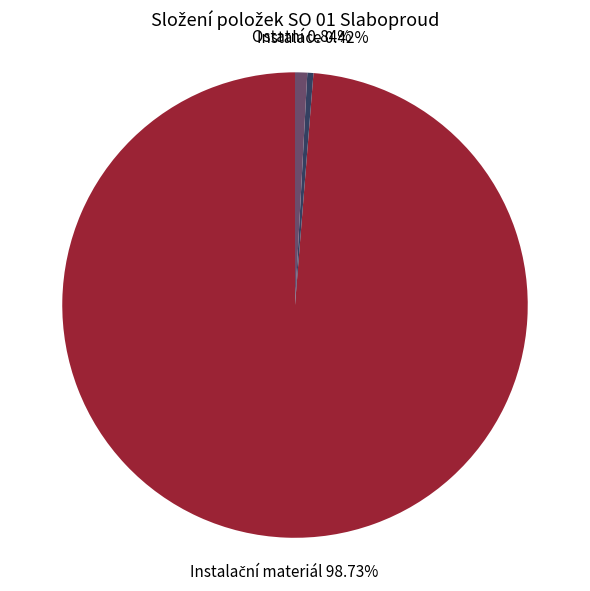

Is there any slice that represents more than half of the pie?

Yes